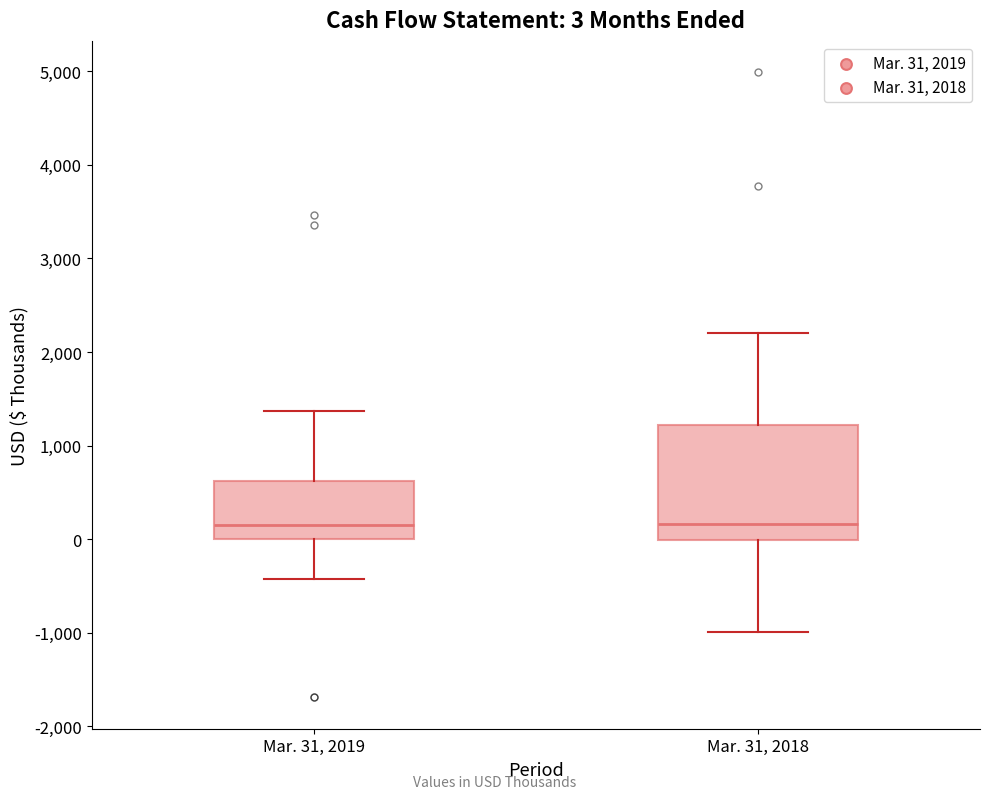

Which box is the tallest, from its lower edge to its upper edge?

Mar. 31, 2018